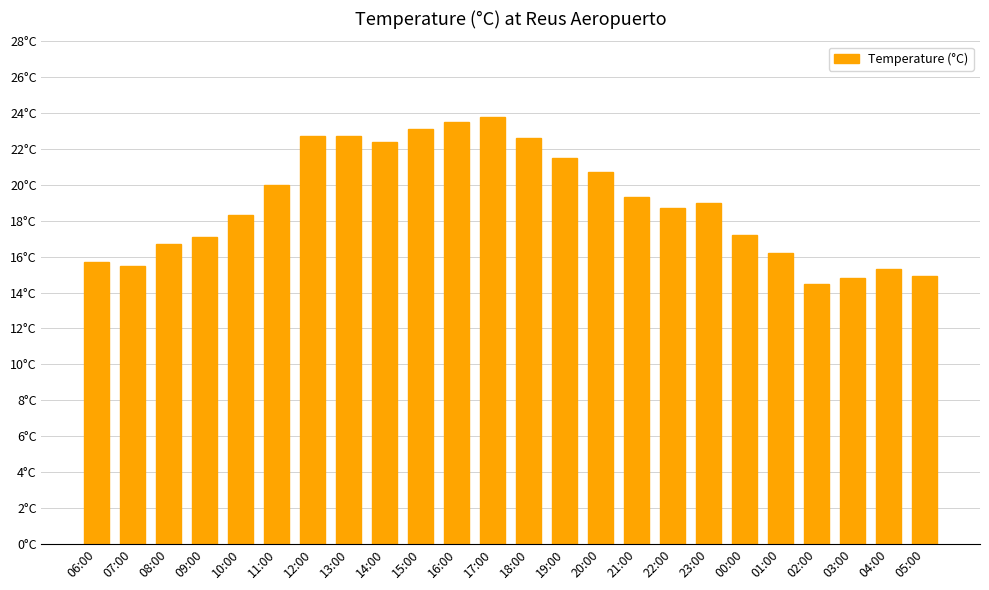

Are the bars grouped side by side (vs. stacked)?

No